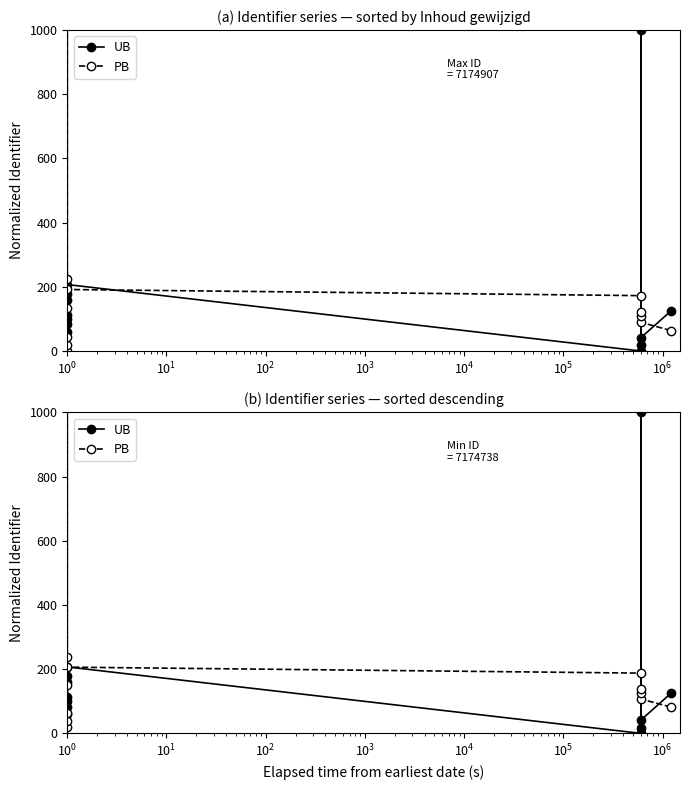

True or false: PB and UB cross at least once.

False